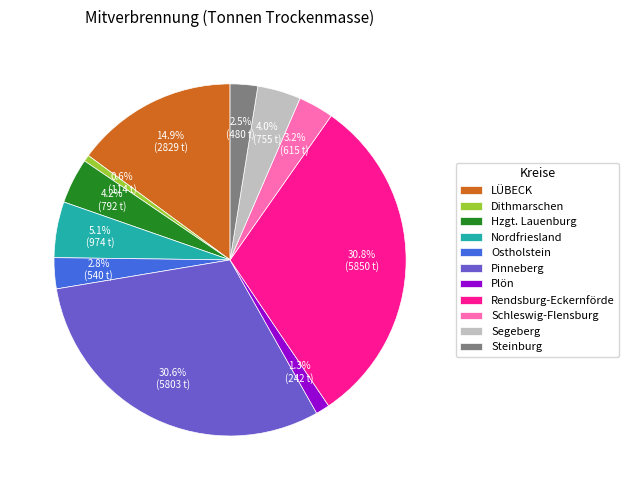

True or false: Segeberg accounts for 4% of the total.

True